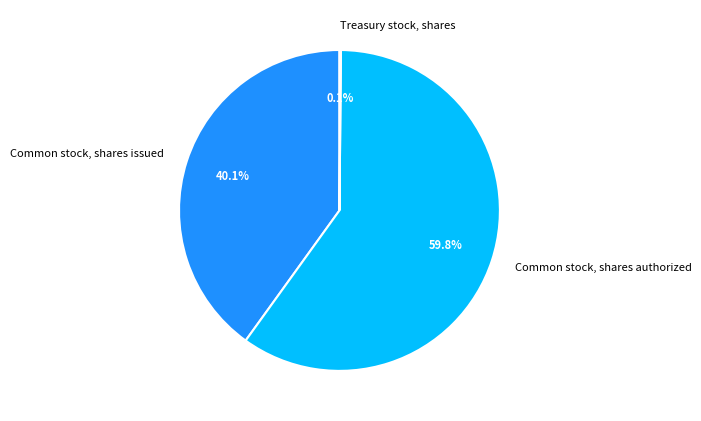

What percentage do Common stock, shares issued and Common stock, shares authorized together represent?

99.9%